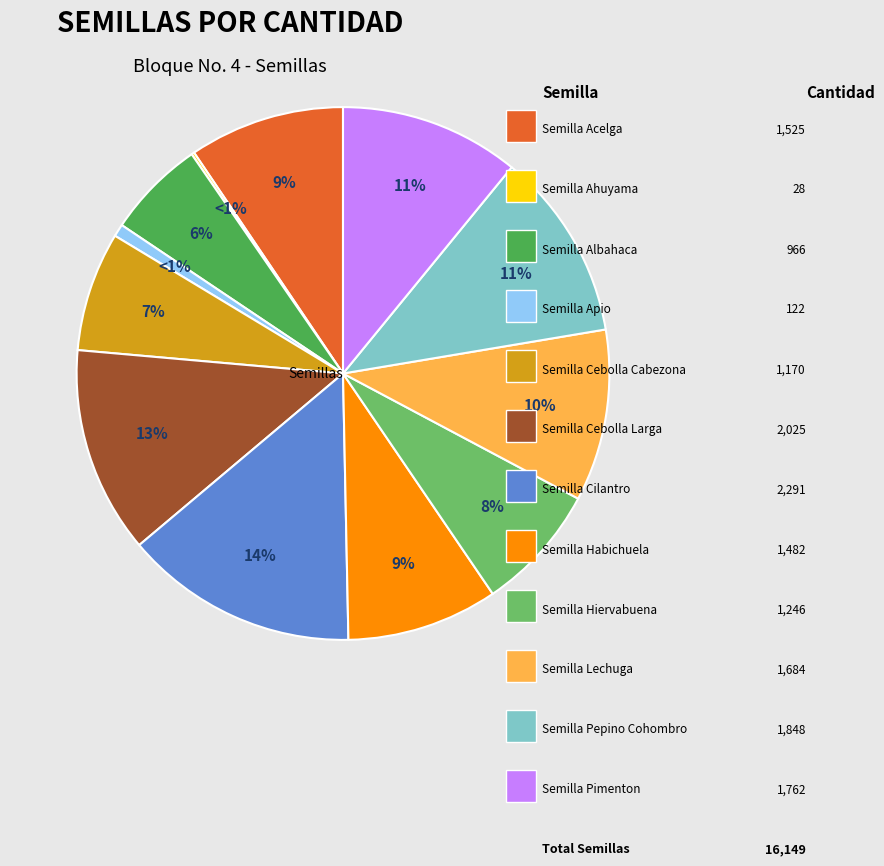

What is the smallest slice in the pie chart?

Semilla Ahuyama